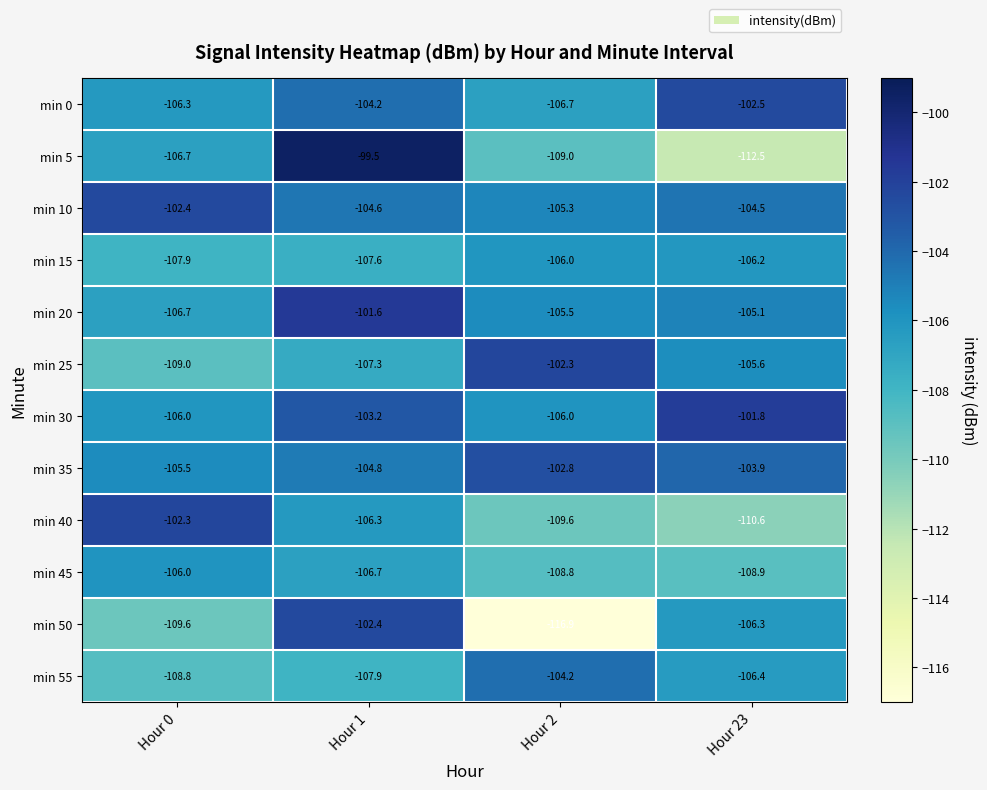

Where is min 25 nearest to the value -105?

Hour 23